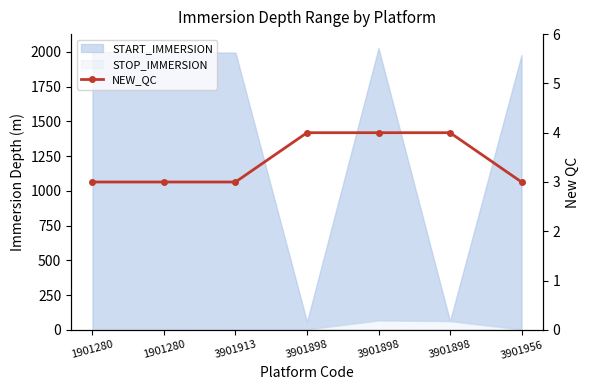

List the labels in order of value, smallest first.

1901280, 1901280, 3901913, 3901956, 3901898, 3901898, 3901898